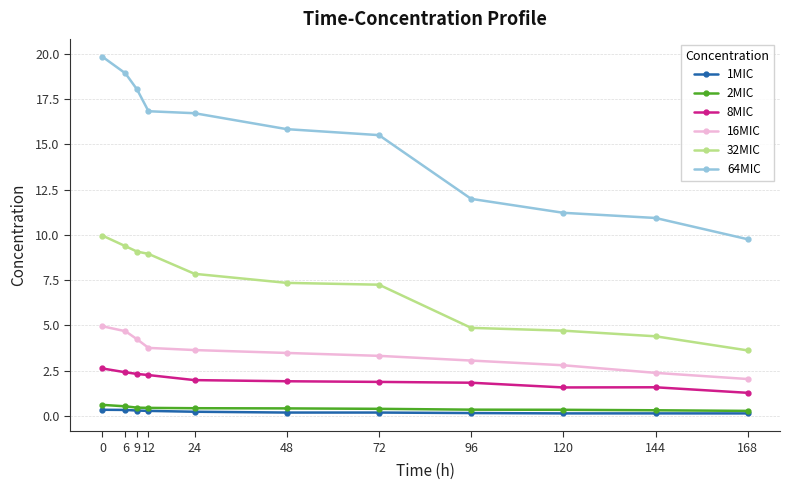

What is the total value across all series at 168?

17.1